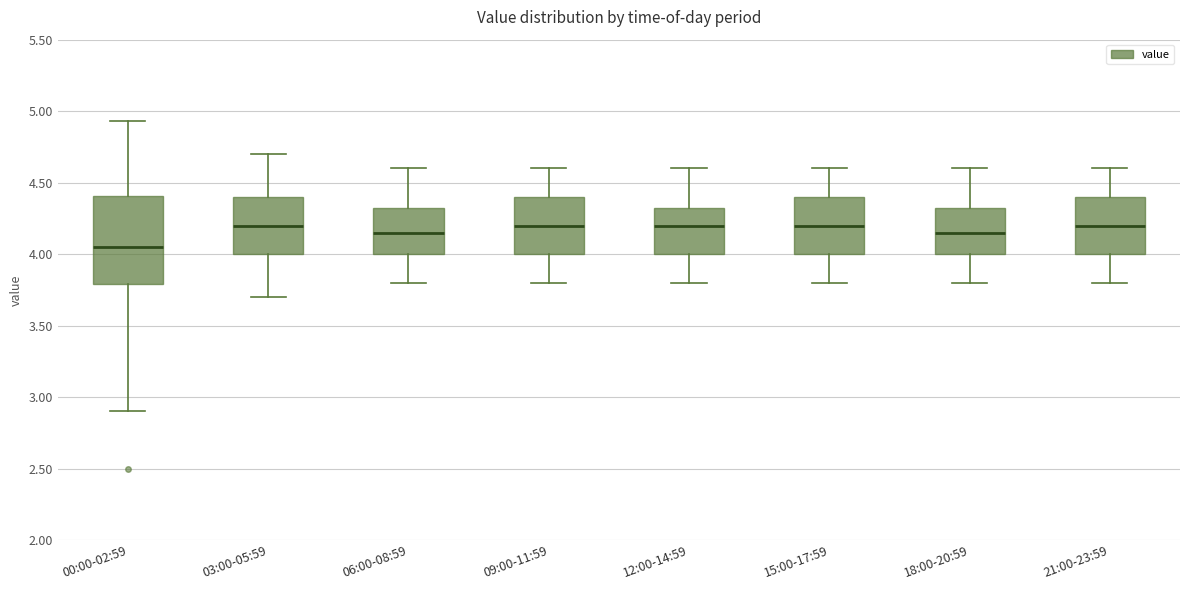

Which box has the lowest median line?

00:00-02:59